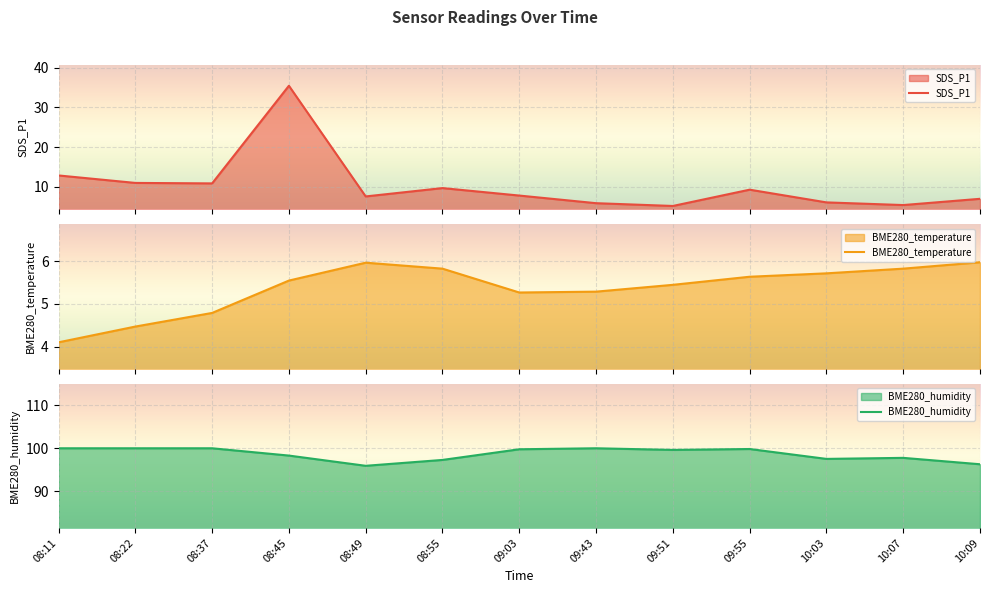

Is it true that SDS_P1 equals 35.5 at 08:45?

True